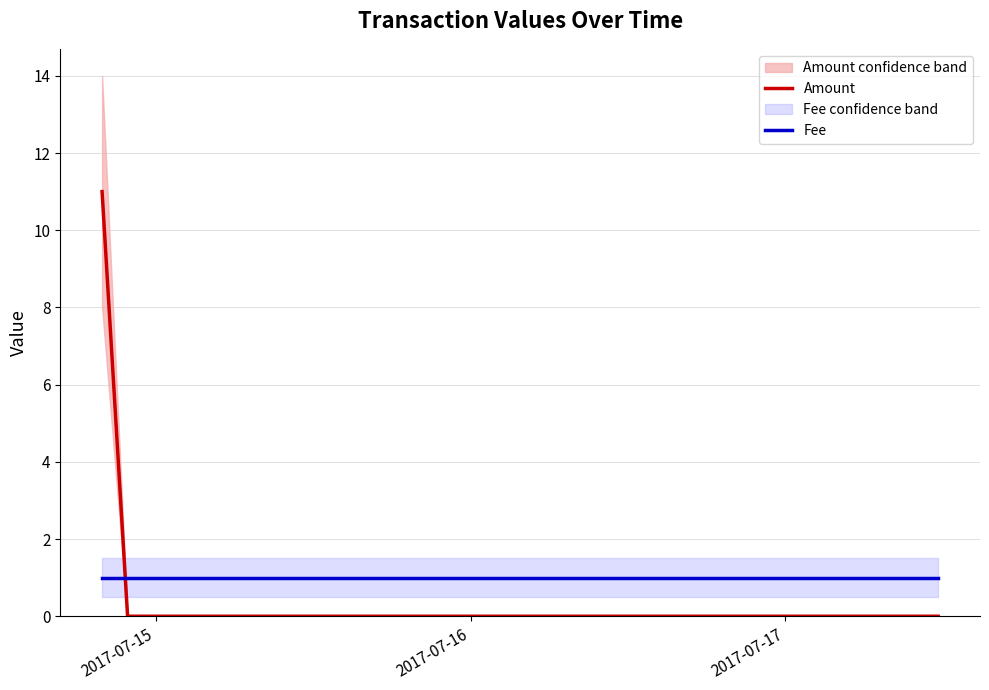

What is the maximum value for Amount?

11